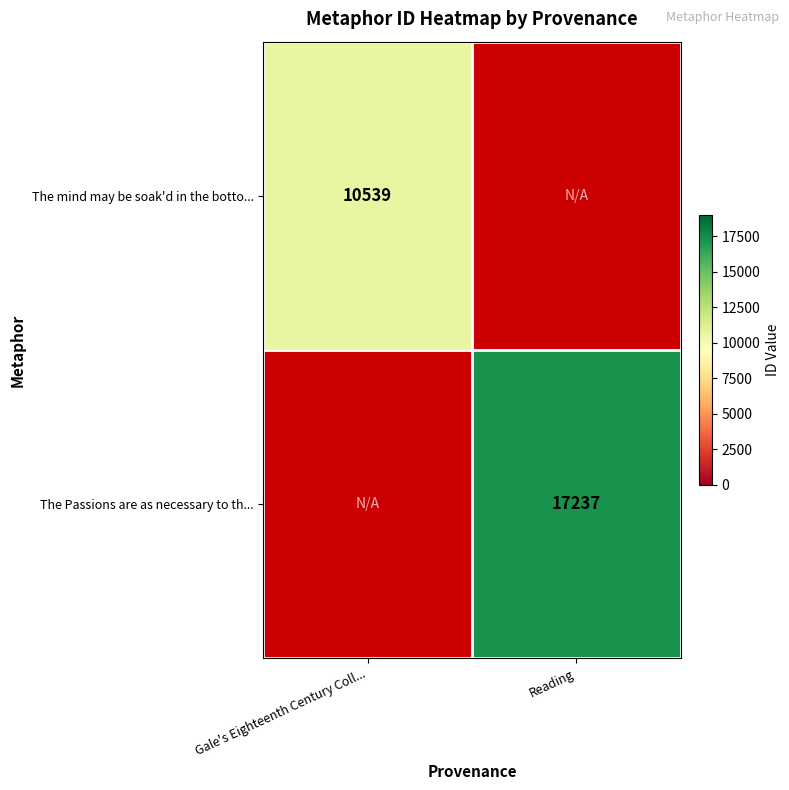

True or false: The Passions are as necessary to th... has a value of 23150 at Reading.

False